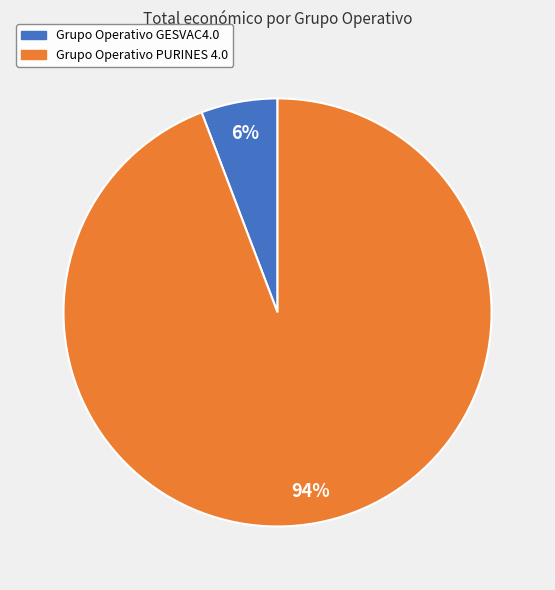

Rank the categories by value from lowest to highest.

Grupo Operativo GESVAC4.0, Grupo Operativo PURINES 4.0